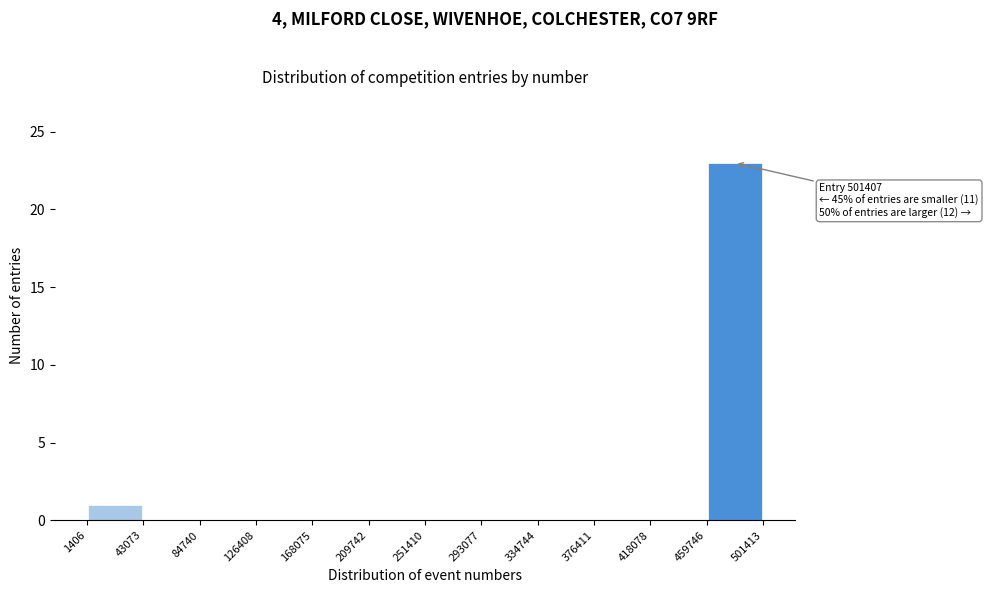

Which range on the x-axis has the tallest bar?

459746 to 501413